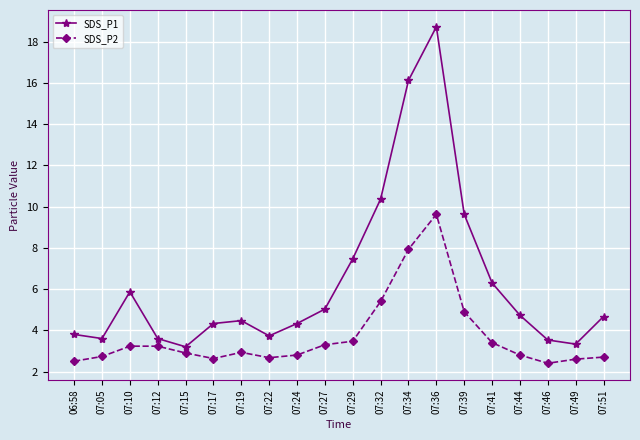

Count the number of data series in this chart.

2